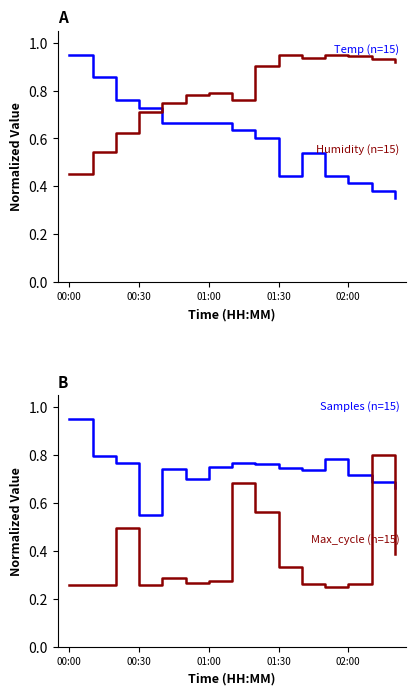

Reading right to left, extract all data points from this chart.

Temp (n=15): 0.3	0.4	0.4	0.4	0.5	0.4	0.6	0.6	0.7	0.7	0.7	0.7	0.8	0.9	0.9
Humidity (n=15): 0.9	0.9	0.9	0.9	0.9	0.9	0.9	0.8	0.8	0.8	0.7	0.7	0.6	0.5	0.5
Samples (n=15): 0.7	0.7	0.7	0.8	0.7	0.7	0.8	0.8	0.7	0.7	0.7	0.6	0.8	0.8	1.0
Max_cycle (n=15): 0.4	0.8	0.3	0.2	0.3	0.3	0.6	0.7	0.3	0.3	0.3	0.3	0.5	0.3	0.3